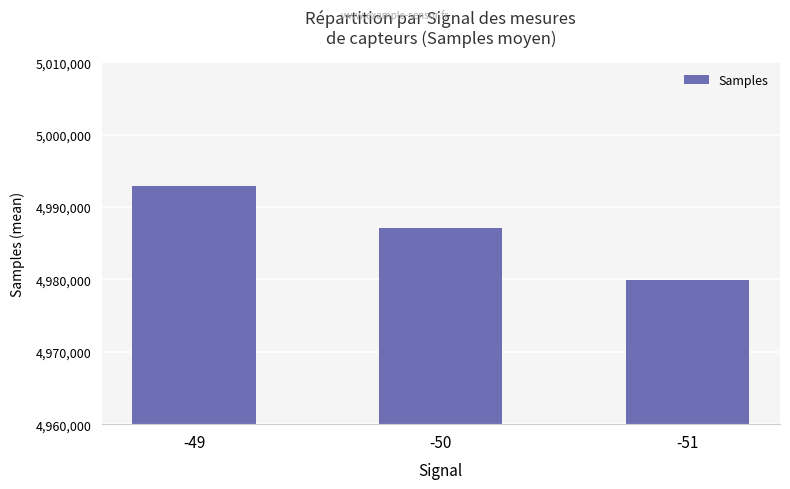

Reading left to right, list all the values displayed in this chart.

-49=4992960.8	-50=4987060.9	-51=4979920.0